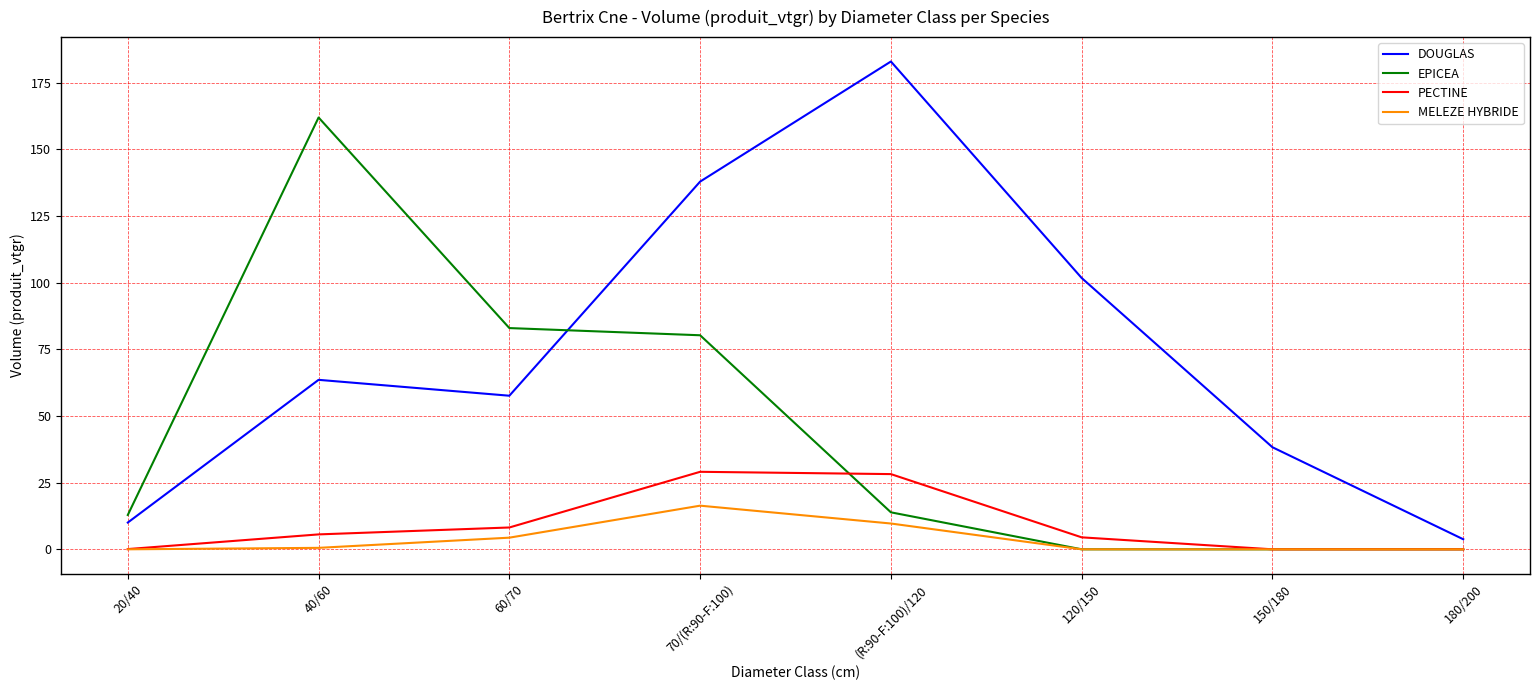

What is the difference between the maximum and minimum values in the DOUGLAS series?

179.1